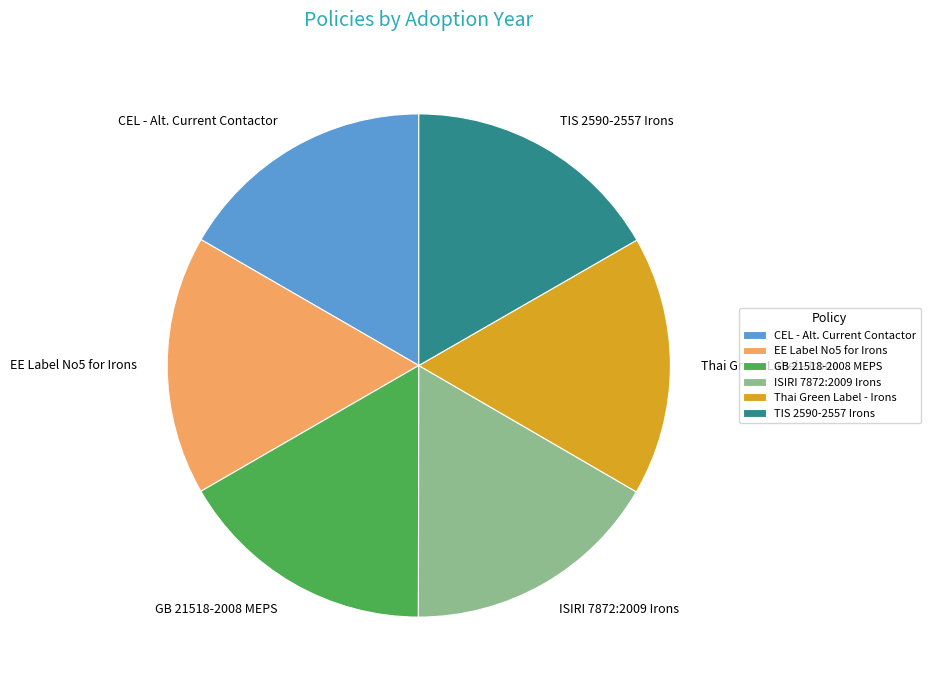

What is the ratio of the value at GB 21518-2008 MEPS to the value at TIS 2590-2557 Irons?

1.0